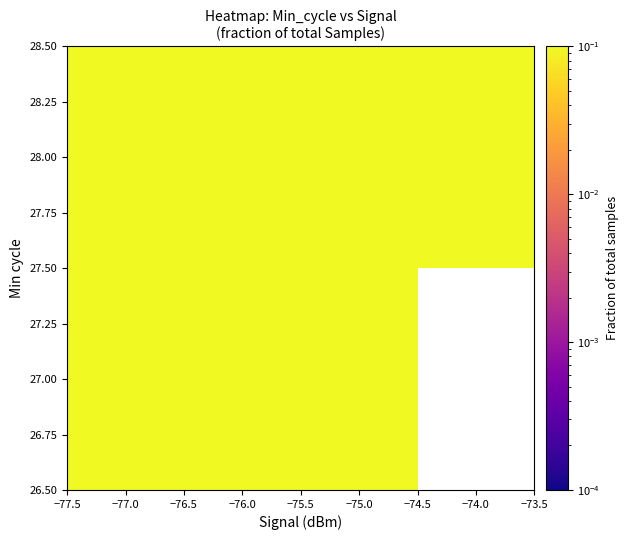

What is the highest value of the 28.00 series?

0.1